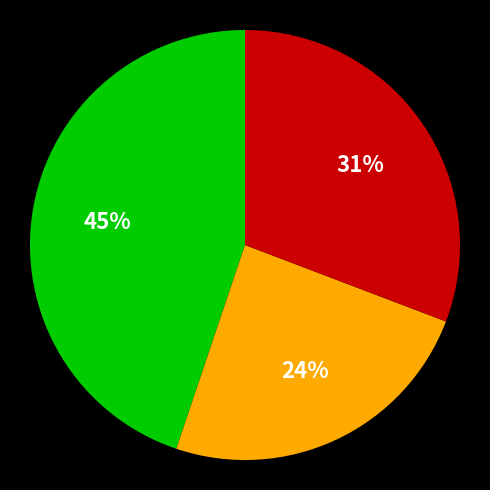

Is there any slice that represents more than half of the pie?

No